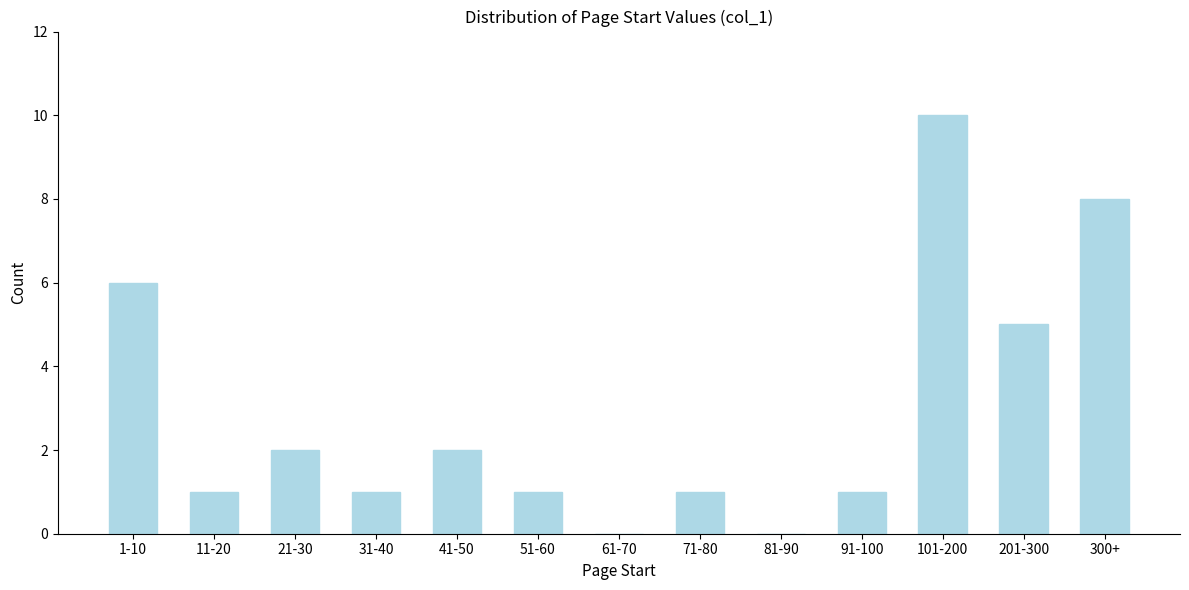

Reading left to right, what are all the values shown in this chart?

1-10=6	11-20=1	21-30=2	31-40=1	41-50=2	51-60=1	61-70=0	71-80=1	81-90=0	91-100=1	101-200=10	201-300=5	300+=8